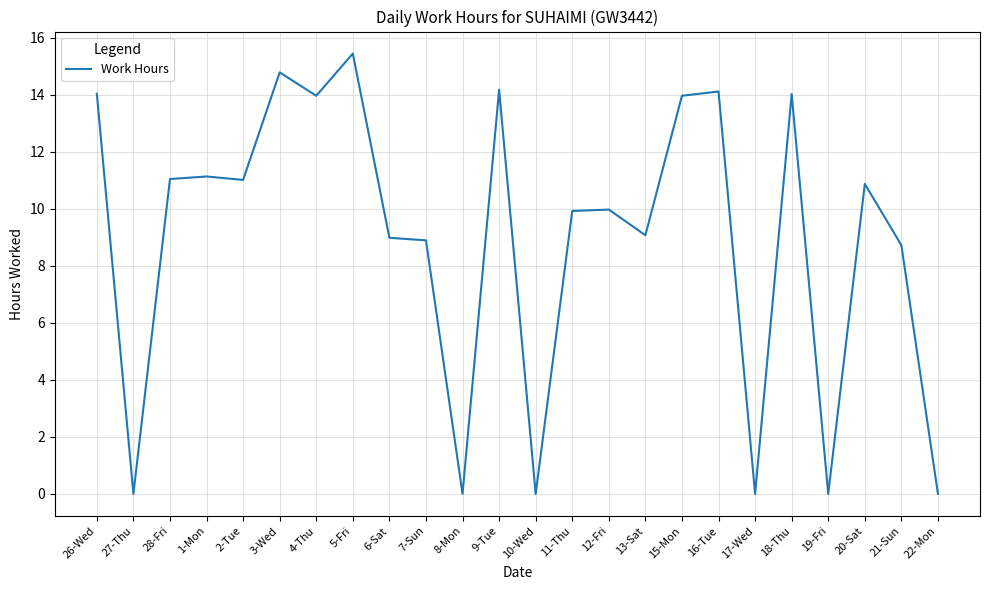

What is the difference between the maximum and minimum values?

15.4